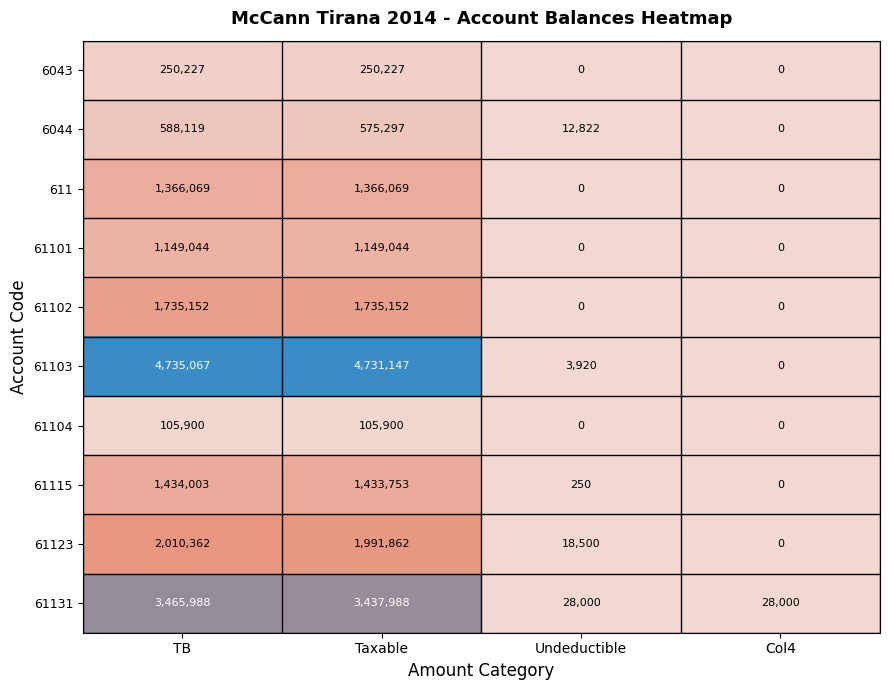

Rank the series by their maximum value, from lowest to highest.

61104, 6043, 6044, 61101, 611, 61115, 61102, 61123, 61131, 61103